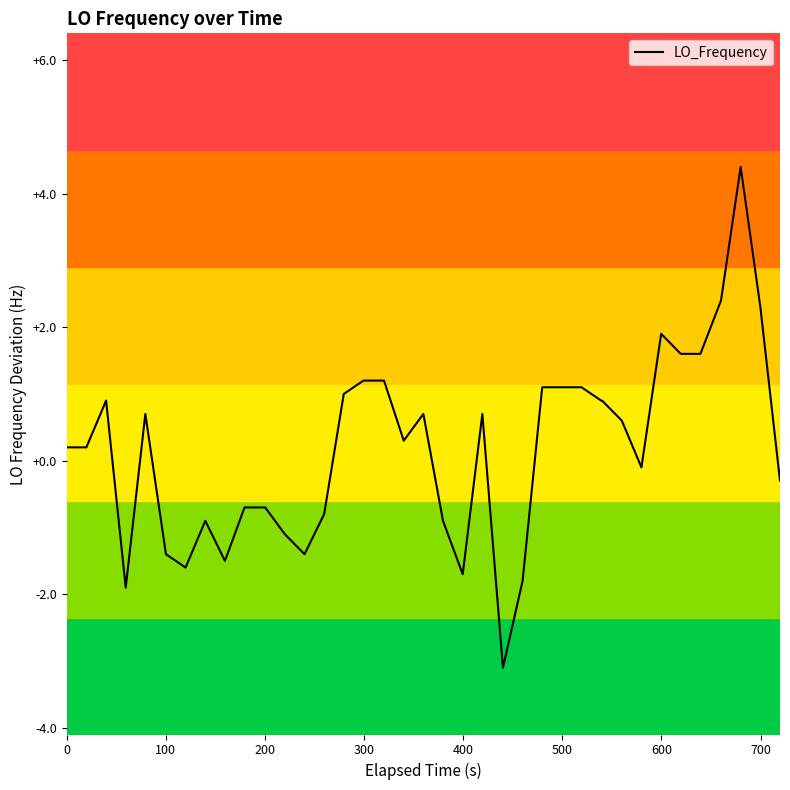

What is the smallest value displayed?

-3.1